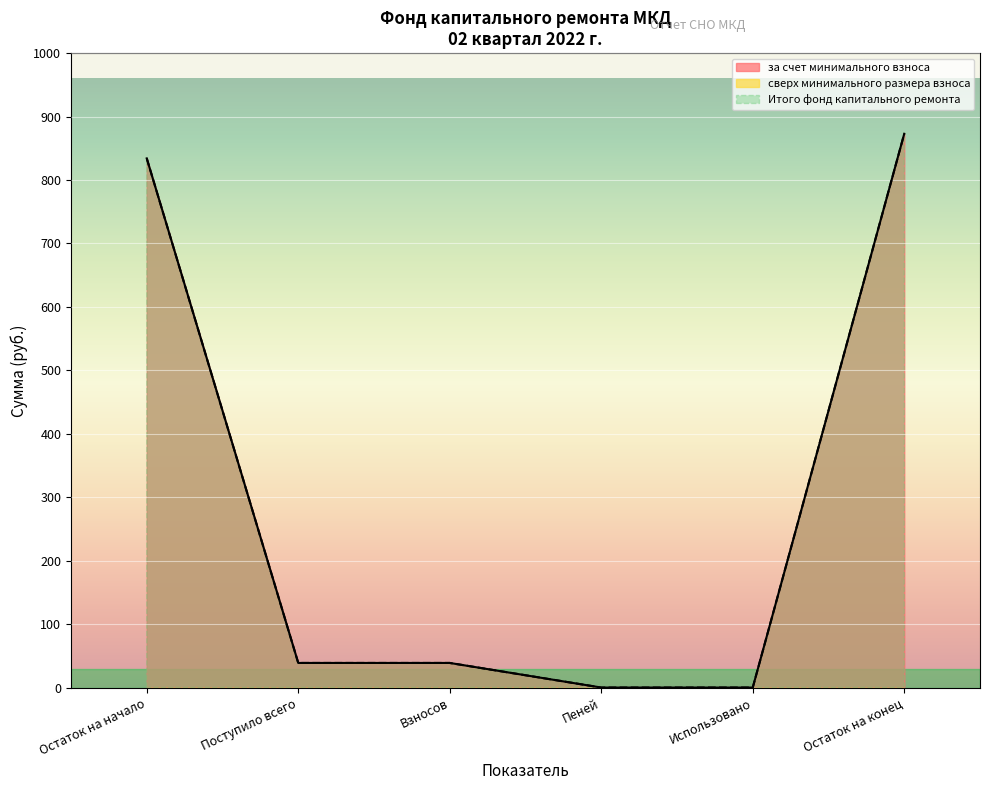

Is it true that за счет минимального взноса equals 314.6 at Использовано?

False